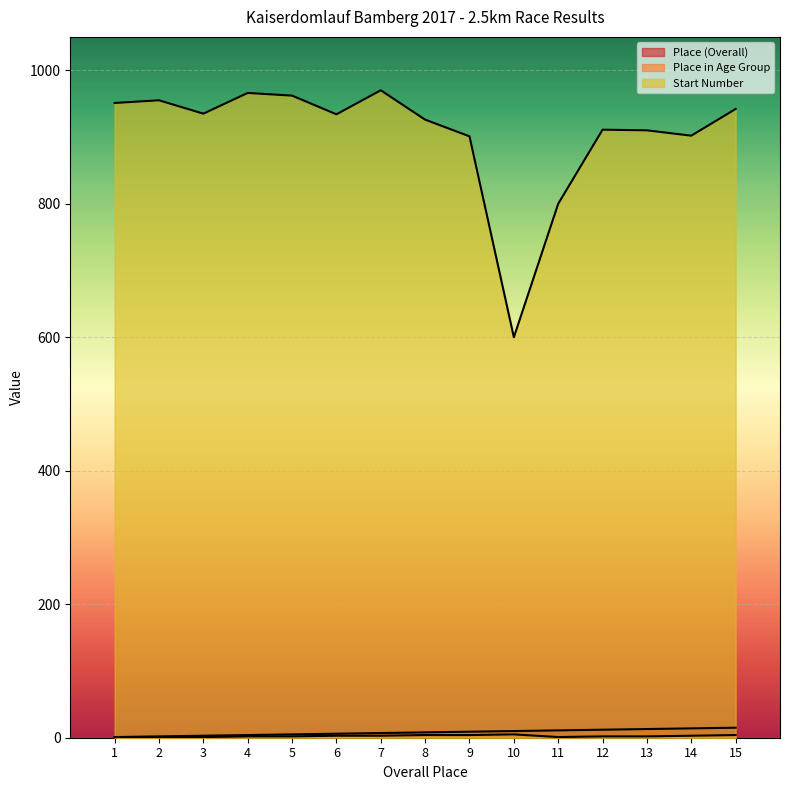

What is the value of the Start Number point at the 3rd from the left?

935